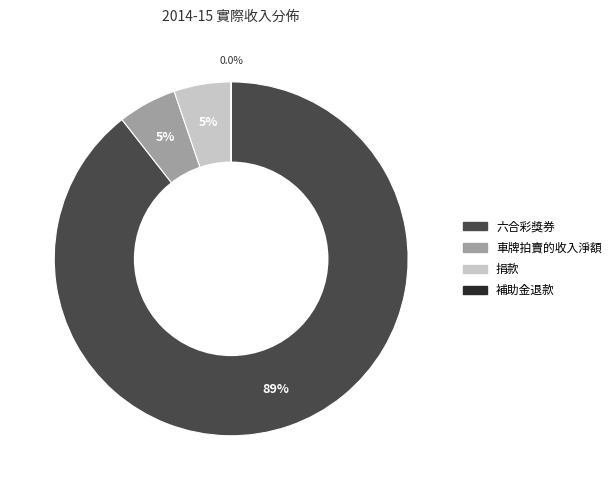

True or false: 捐款 accounts for 5% of the total.

True